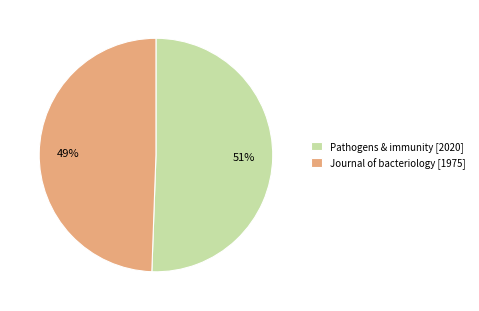

Is the sum of Journal of bacteriology and Pathogens & immunity greater than half?

Yes